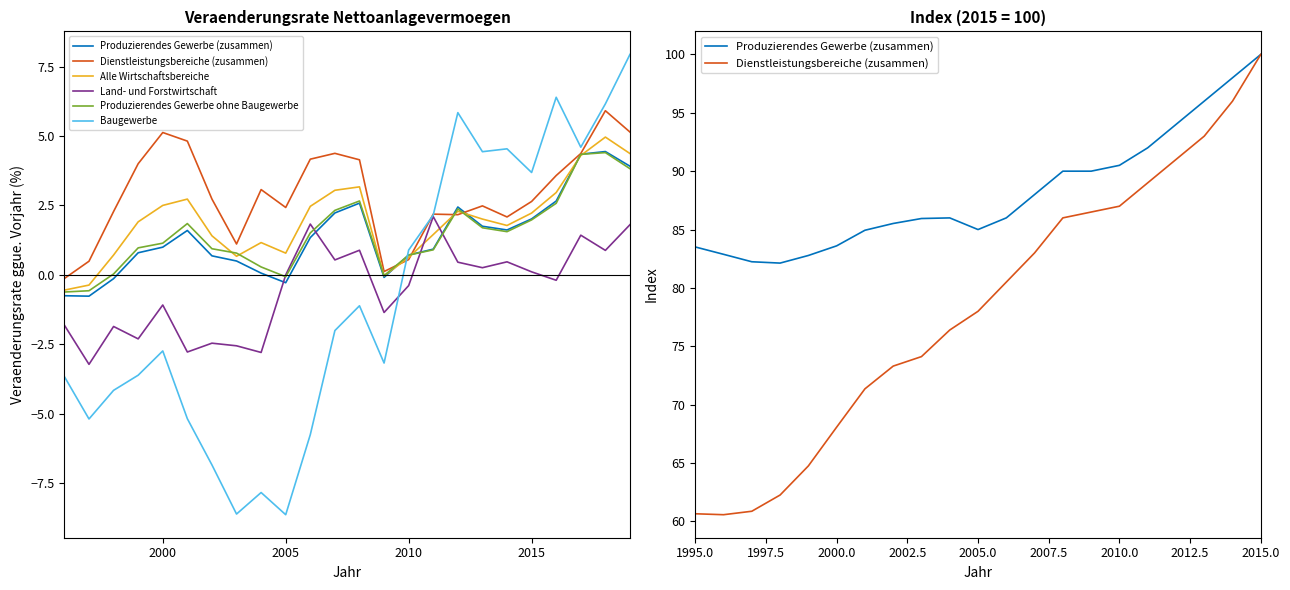

In Baugewerbe, how many points are lower than both neighbors (excluding endpoints)?

7